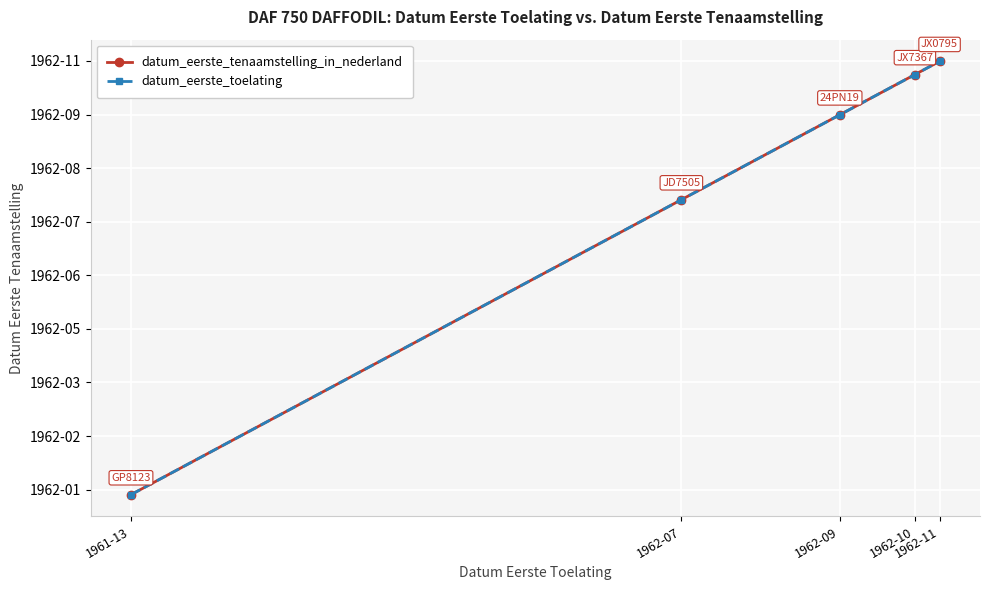

Which series has the largest range (max minus min)?

datum_eerste_tenaamstelling_in_nederland